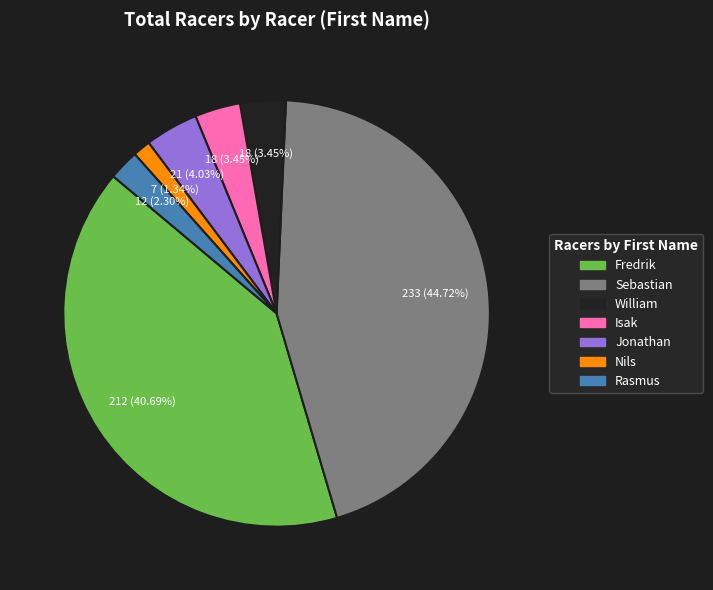

Does Isak represent more than half of the total?

No